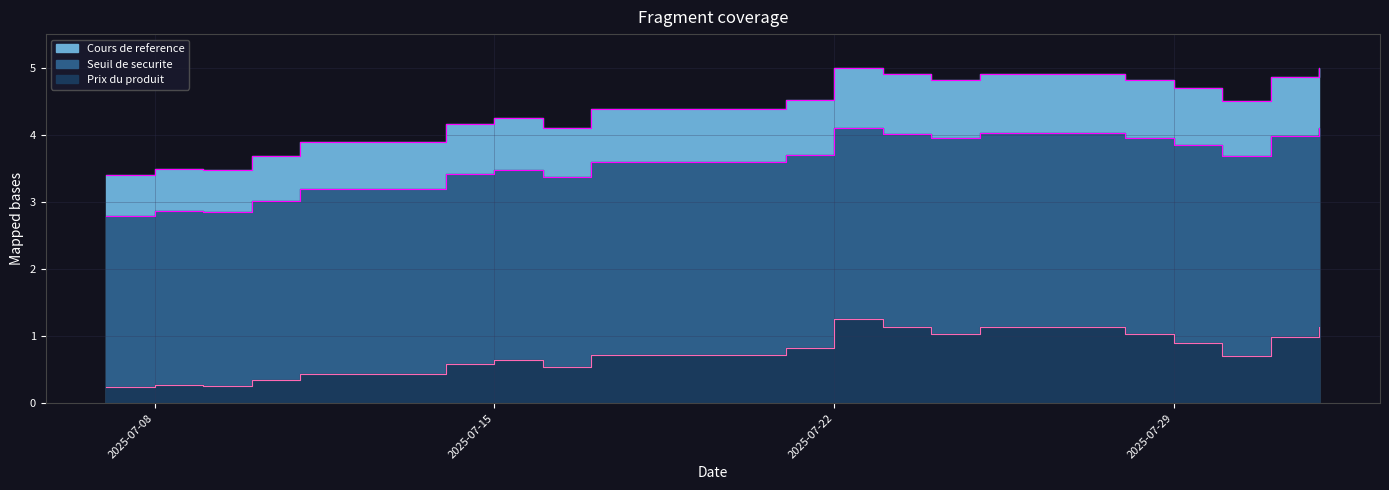

What is the value of the Seuil de securite point at the 13th from the left?

4.0